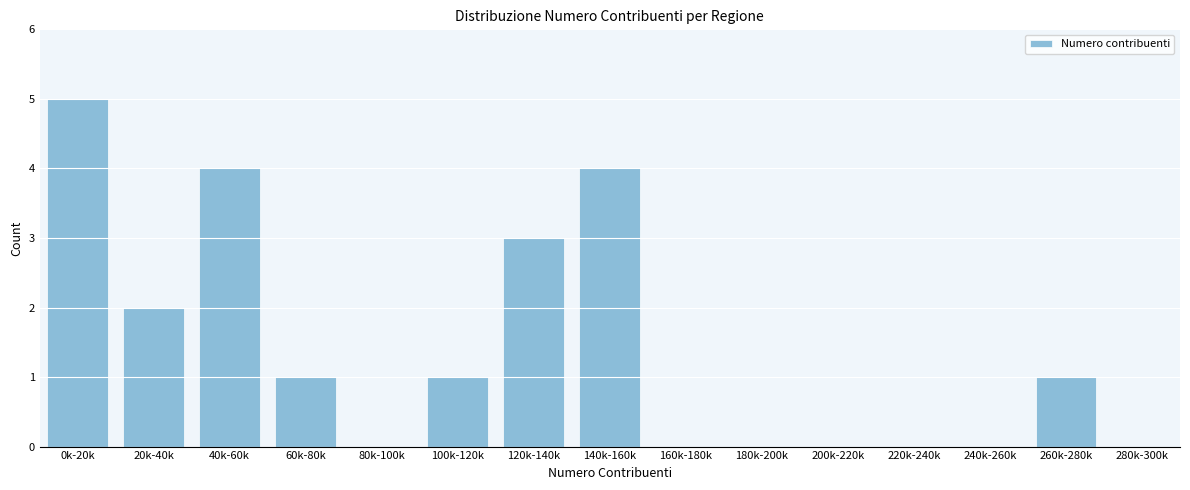

Reading left to right, extract all data points from this chart.

0k-20k=5	20k-40k=2	40k-60k=4	60k-80k=1	80k-100k=0	100k-120k=1	120k-140k=3	140k-160k=4	160k-180k=0	180k-200k=0	200k-220k=0	220k-240k=0	240k-260k=0	260k-280k=1	280k-300k=0